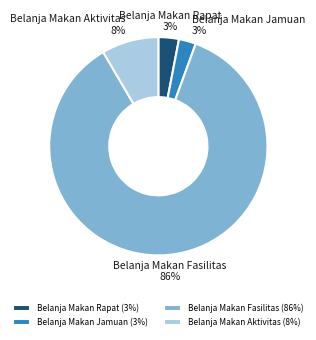

To the nearest percent, what percentage of the pie is Belanja Makan Fasilitas?

86%